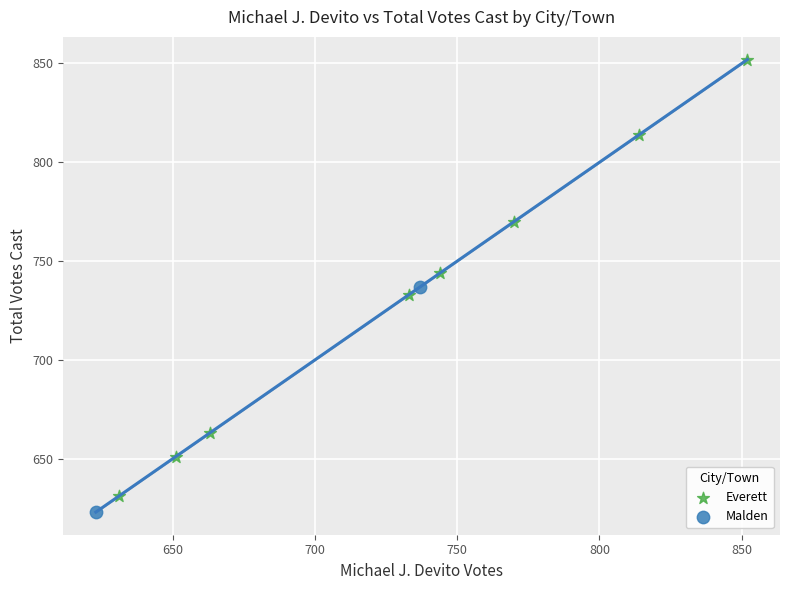

What are all the series names shown in the legend?

Everett, Malden